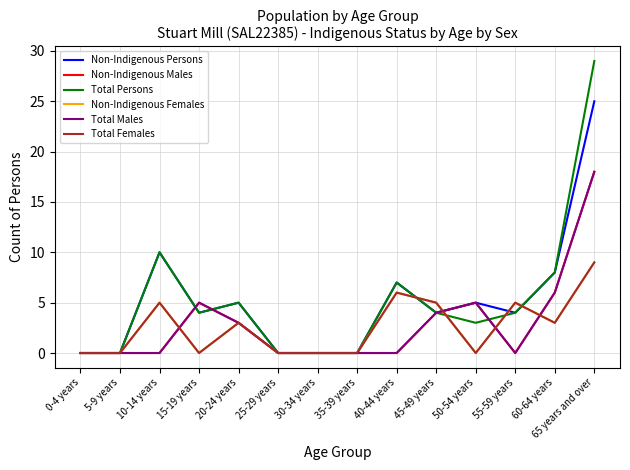

True or false: Non-Indigenous Persons and Total Persons intersect in this chart.

False